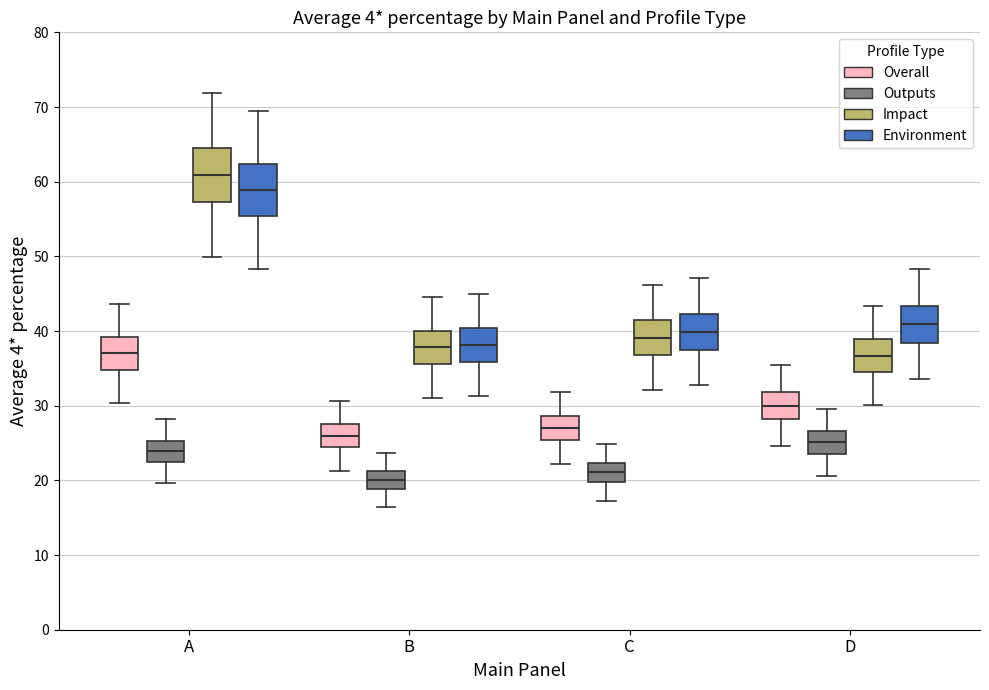

Where is the upper edge of the box for C (Impact) on the y-axis? The values are not printed on the chart, so give them approximately, as read against the axis.

41